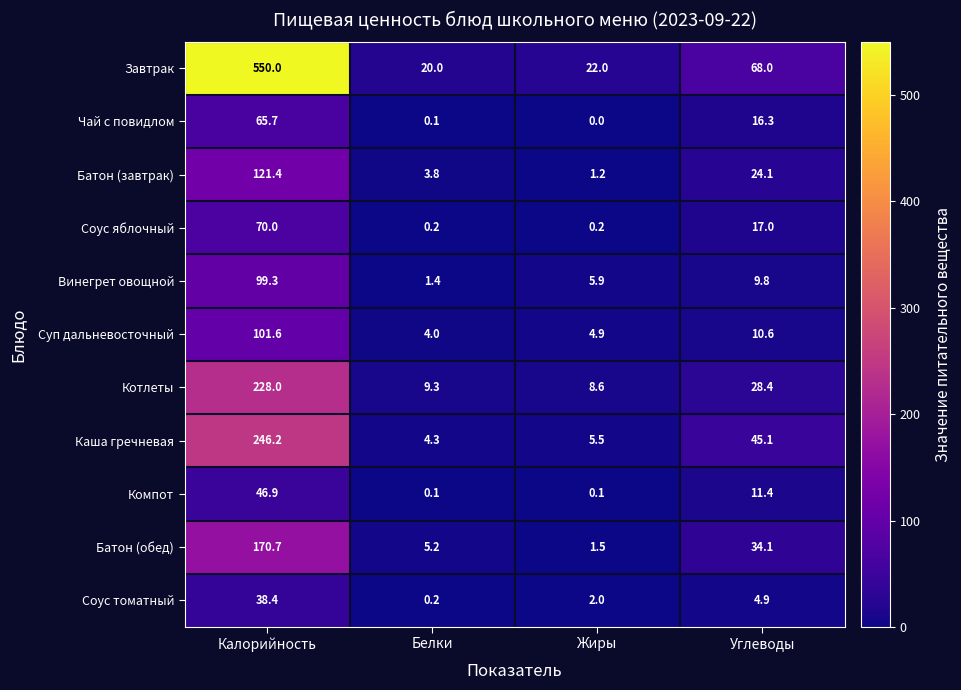

The Каша гречневая series shows 246.2 at Калорийность. True or false?

True